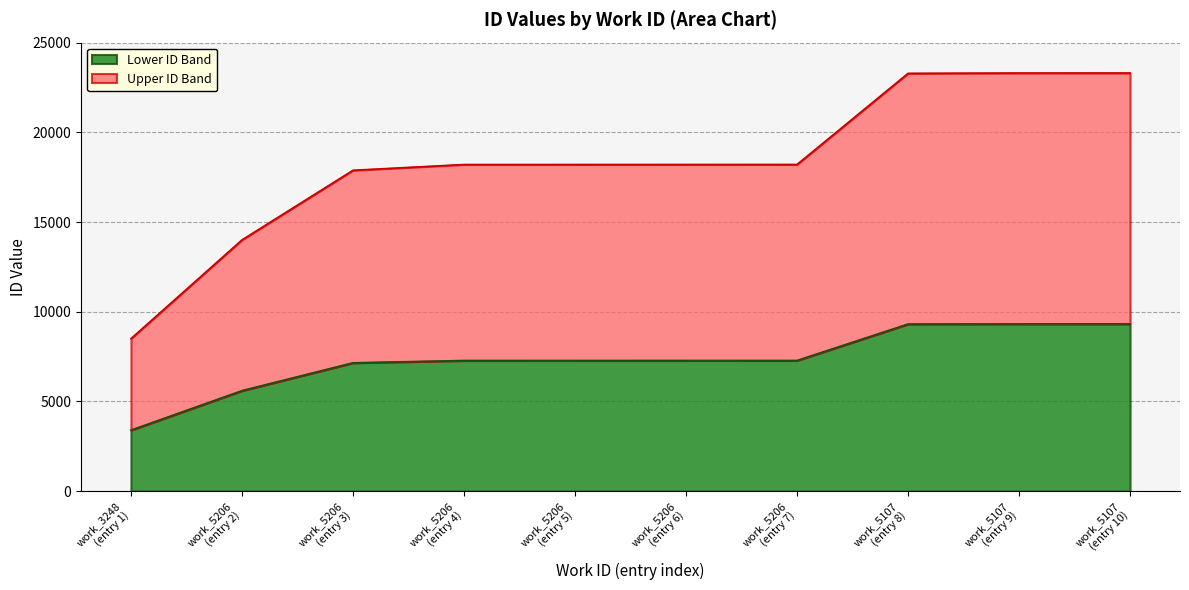

What is the difference between the maximum and minimum values in the Lower ID Band series?

5921.6